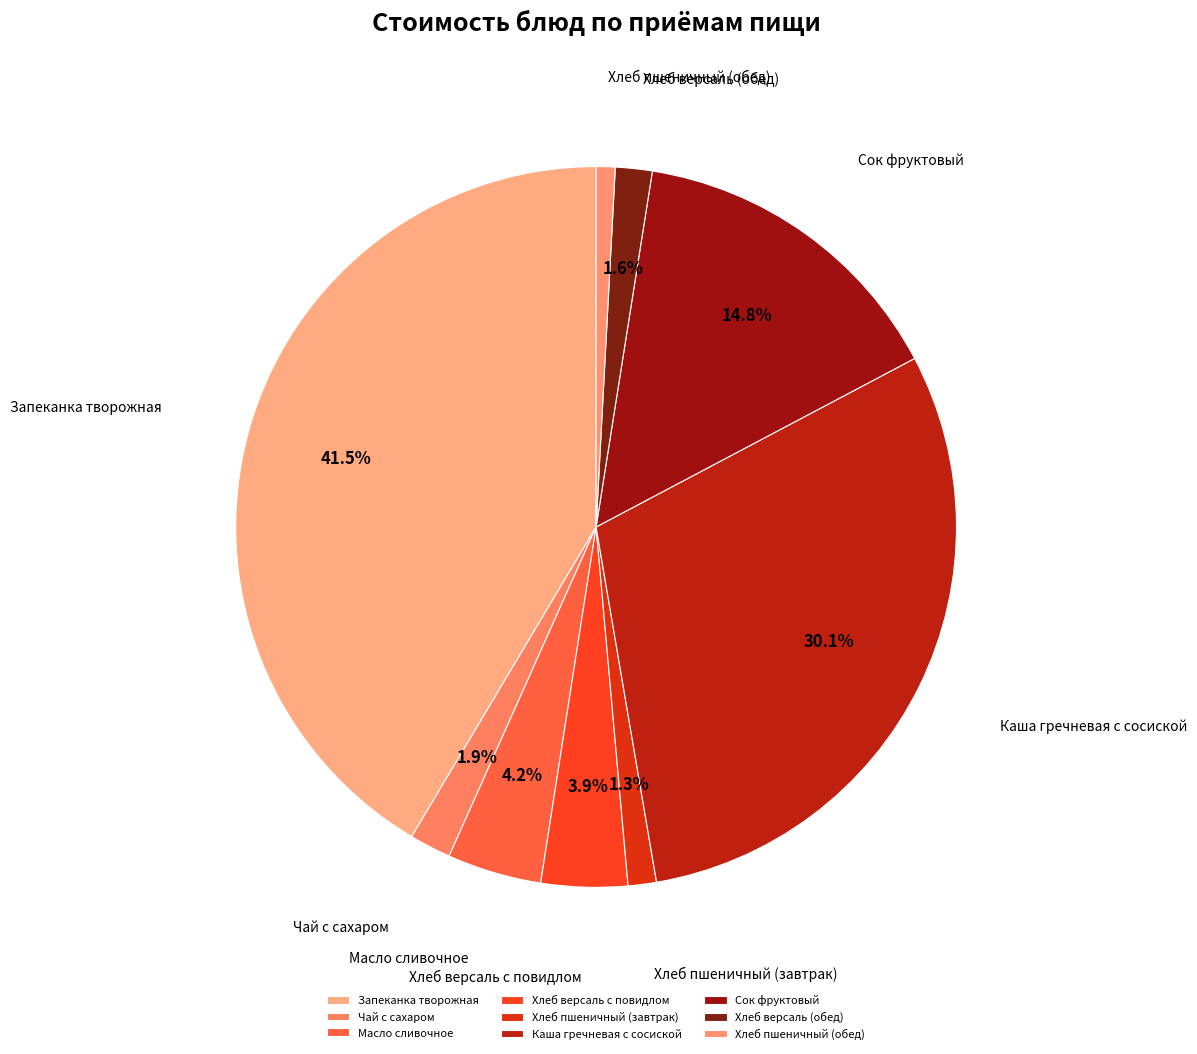

The Хлеб пшеничный (завтрак) slice represents 1% of the pie. True or false?

True